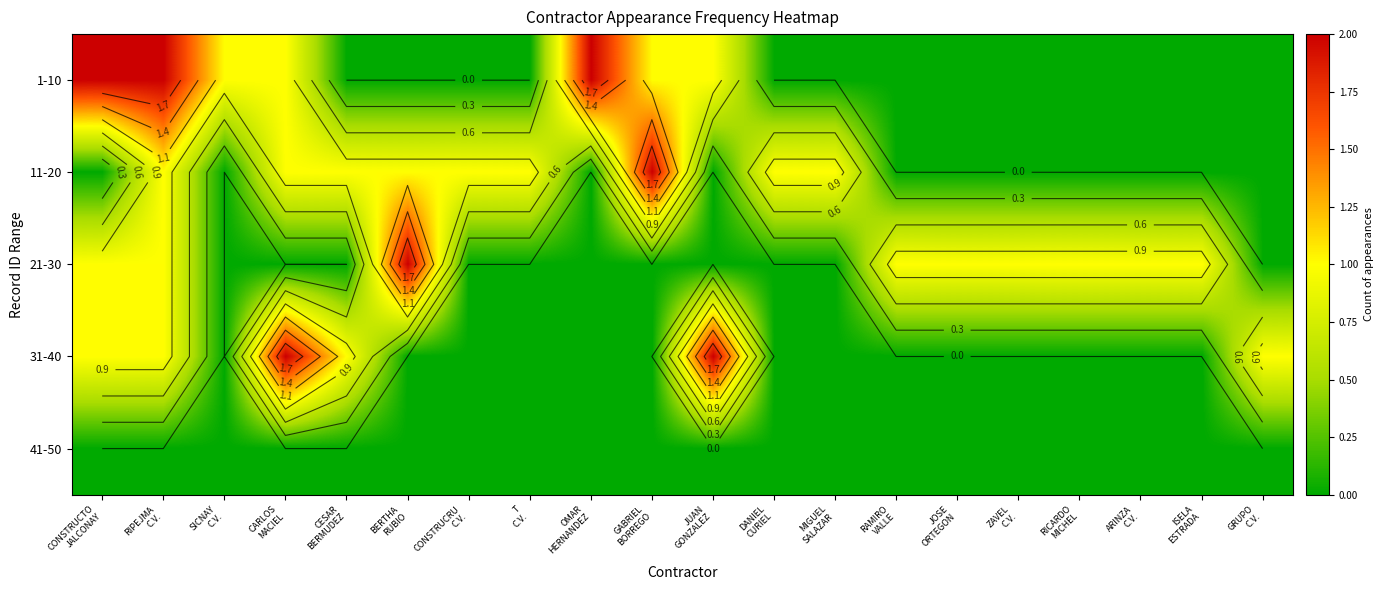

What is the difference between the highest and lowest values at CONSTRUCRU
C.V.?

1